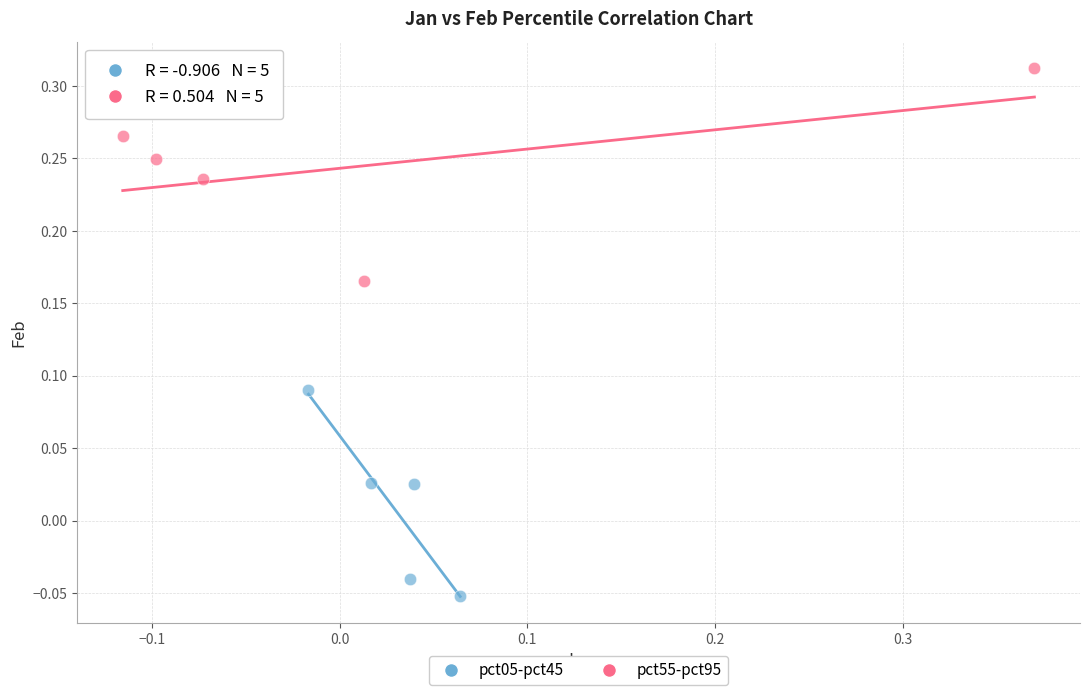

Which series has the largest Y range (max minus min)?

pct55-pct95